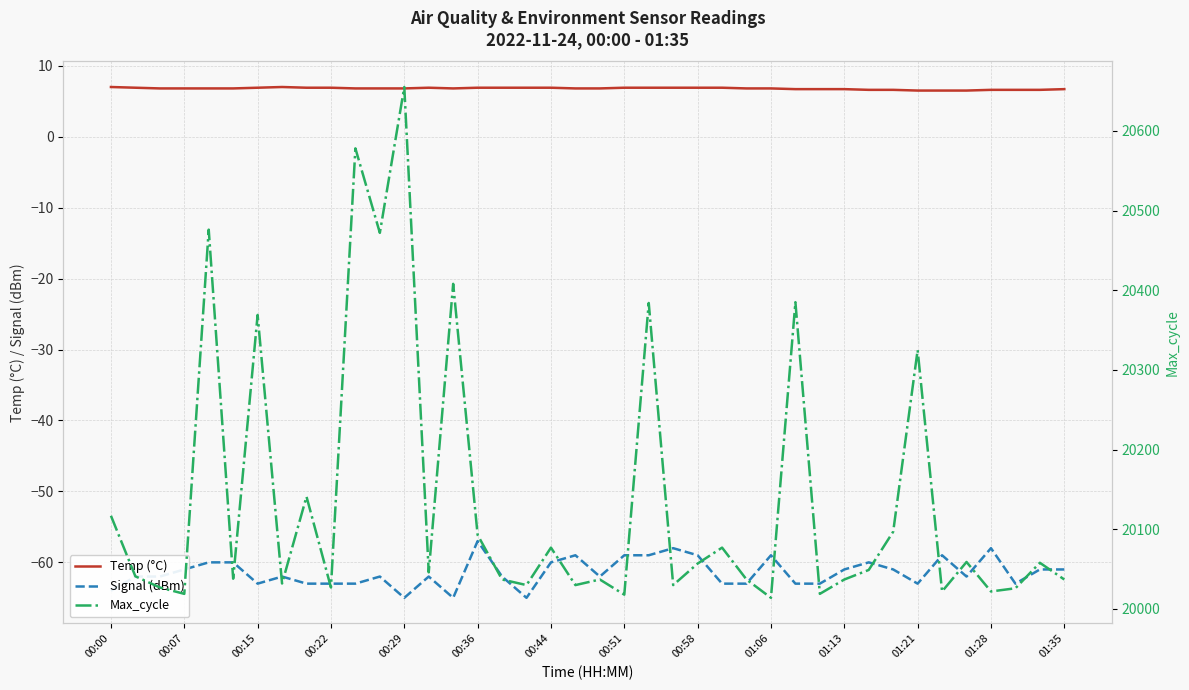

Count the number of data series in this chart.

3